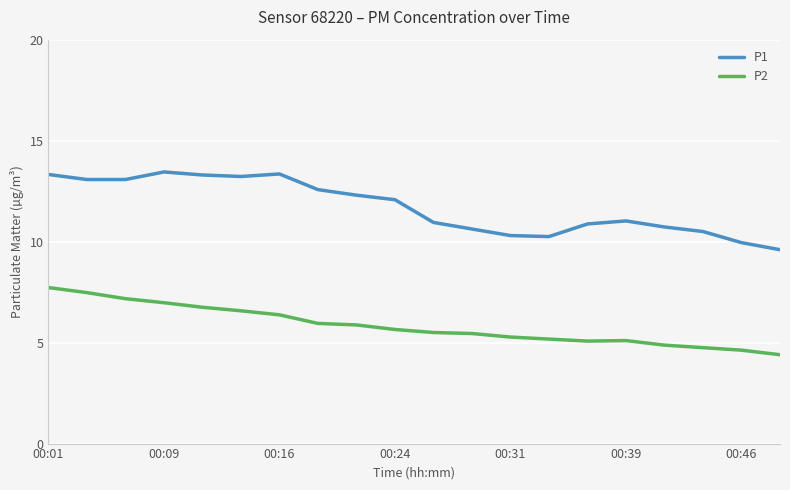

True or false: P2 and P1 intersect in this chart.

False